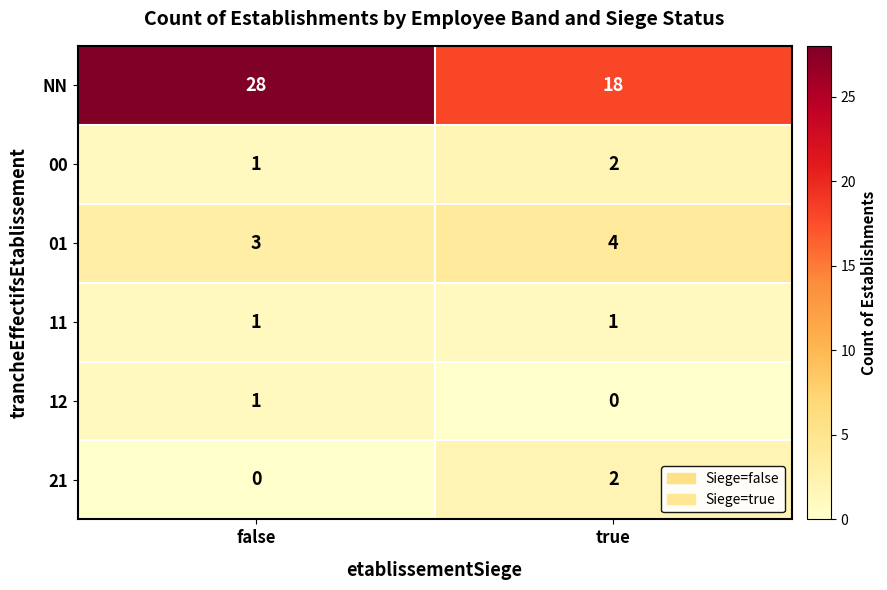

What is the total value across all series at false?

34